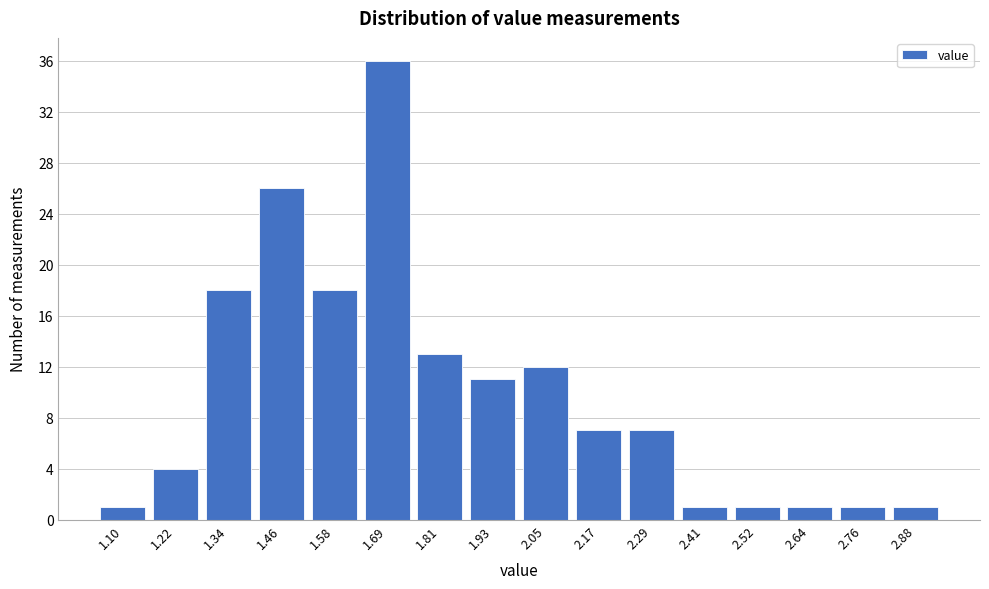

Reading left to right, what are all the values shown in this chart?

1	4	18	26	18	36	13	11	12	7	7	1	1	1	1	1